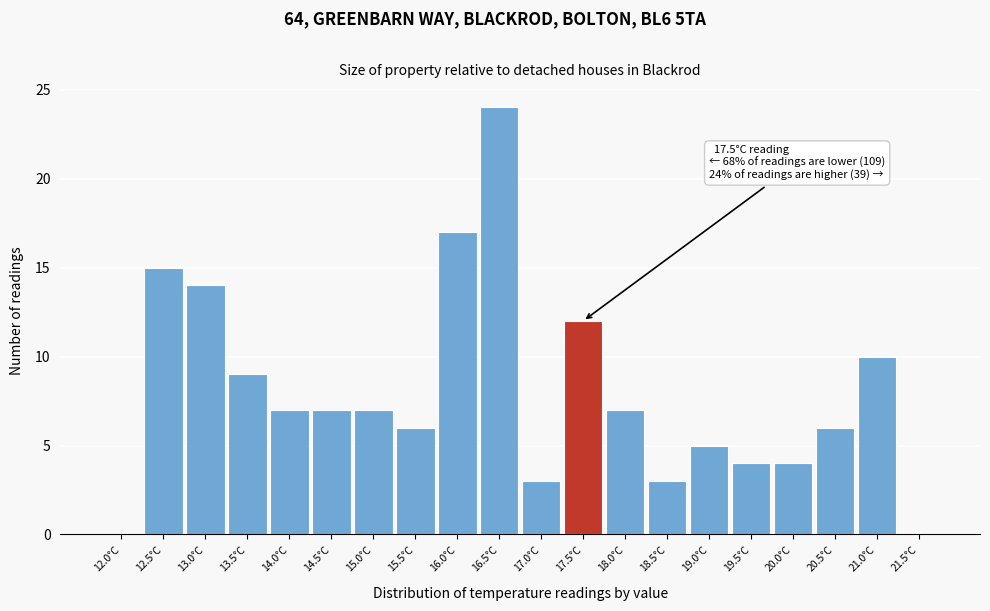

Reading right to left, transcribe all the data shown in this chart.

21.5°C=0	21.0°C=10	20.5°C=6	20.0°C=4	19.5°C=4	19.0°C=5	18.5°C=3	18.0°C=7	17.5°C=12	17.0°C=3	16.5°C=24	16.0°C=17	15.5°C=6	15.0°C=7	14.5°C=7	14.0°C=7	13.5°C=9	13.0°C=14	12.5°C=15	12.0°C=0